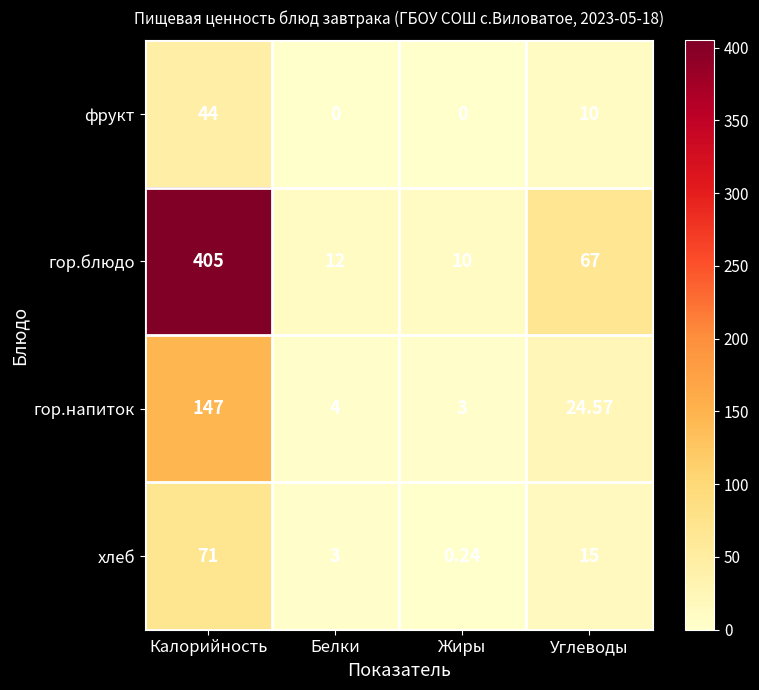

How many data points in гор.блюдо are less than 67?

2